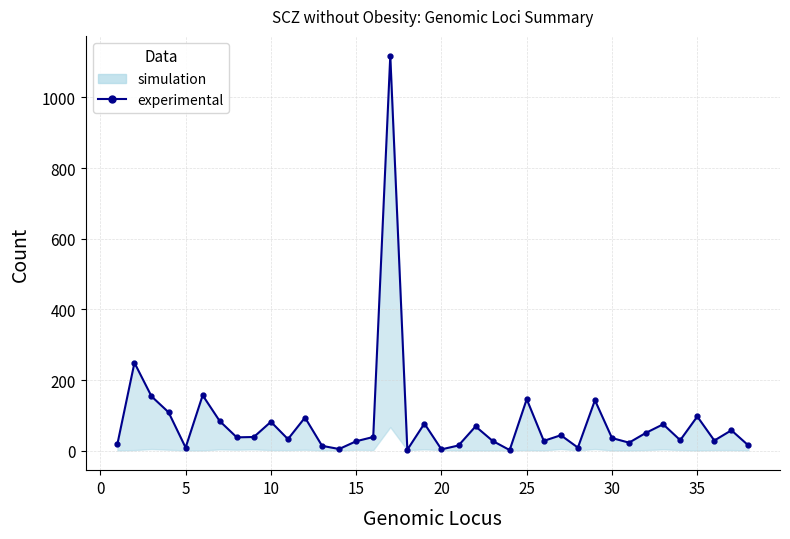

True or false: the data shows 27 at −5.

False